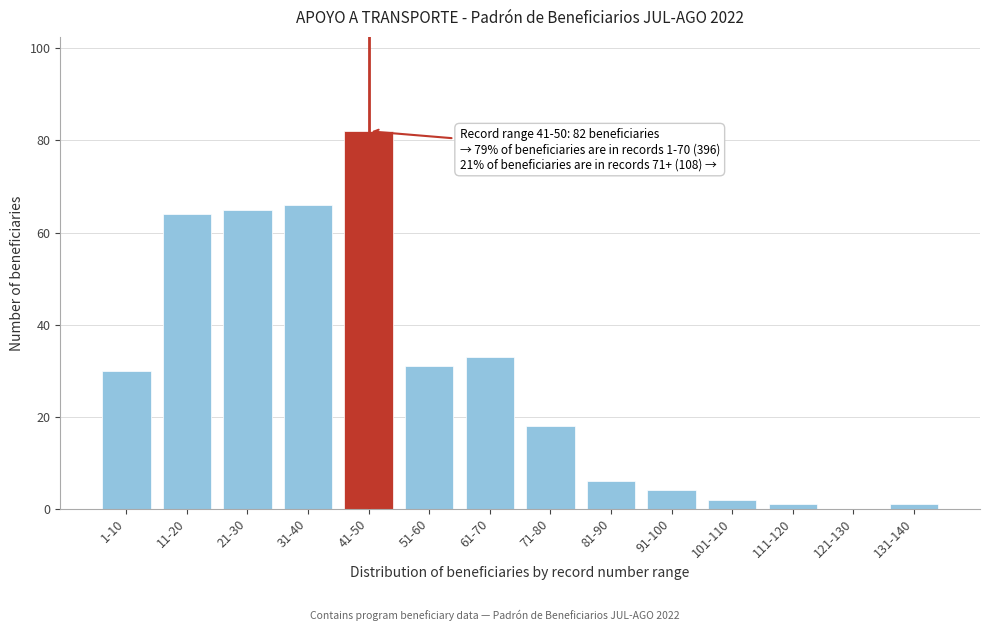

Reading left to right, what are all the values shown in this chart?

1-10=30	11-20=64	21-30=65	31-40=66	41-50=82	51-60=31	61-70=33	71-80=18	81-90=6	91-100=4	101-110=2	111-120=1	121-130=0	131-140=1